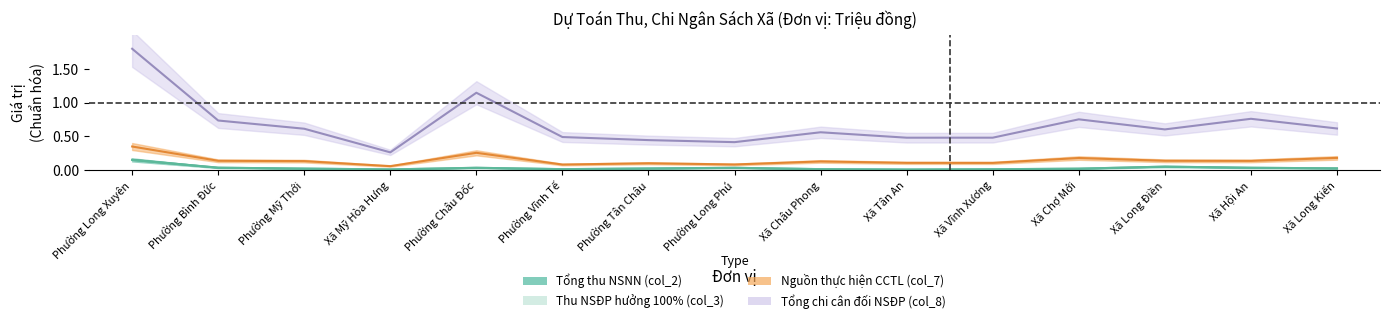

Which category has the lowest value across all series?

Xã Tân An